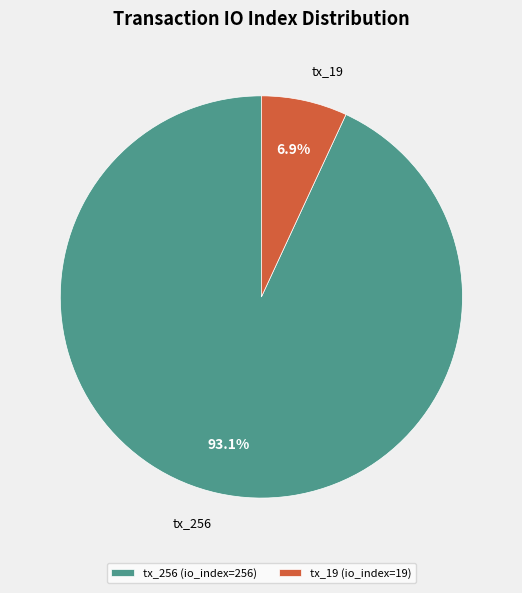

Which slice represents more than half of the pie?

tx_256